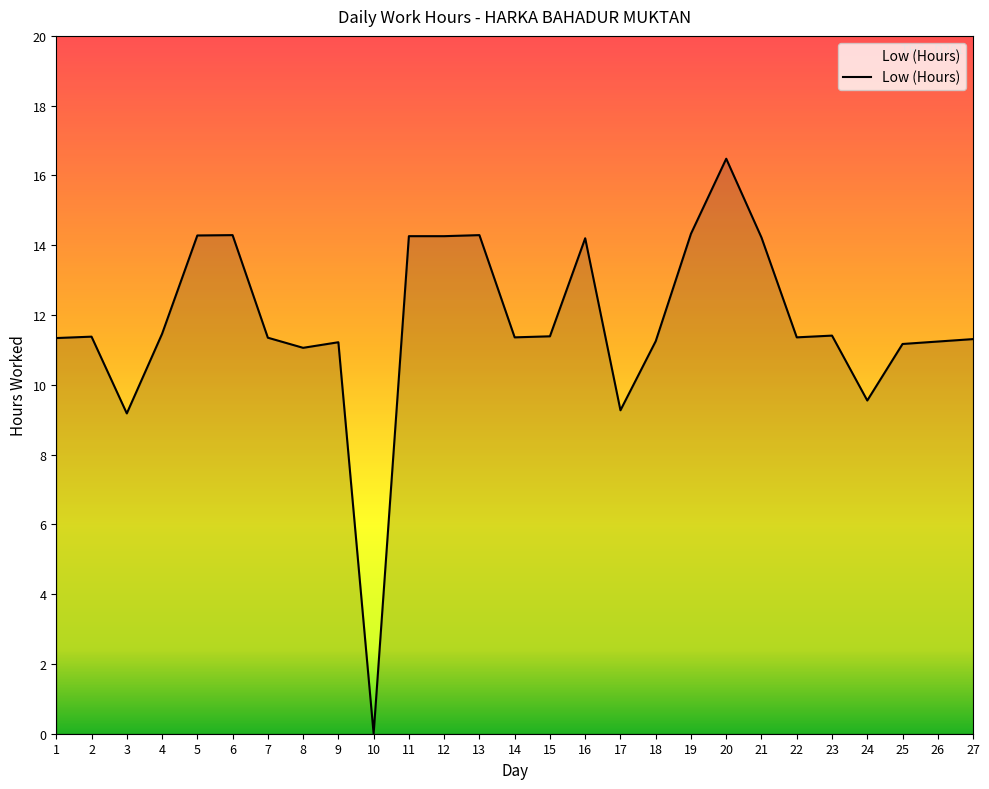

The value at 23 is 11.4. True or false?

True